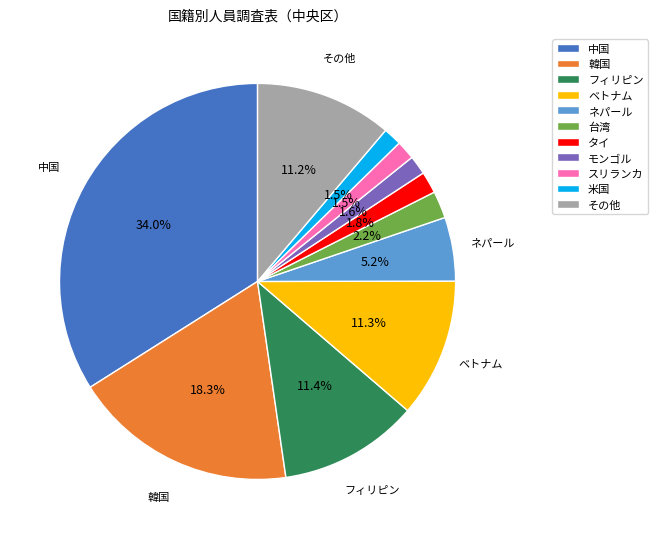

To the nearest percent, what is the combined percentage of タイ and その他?

13%